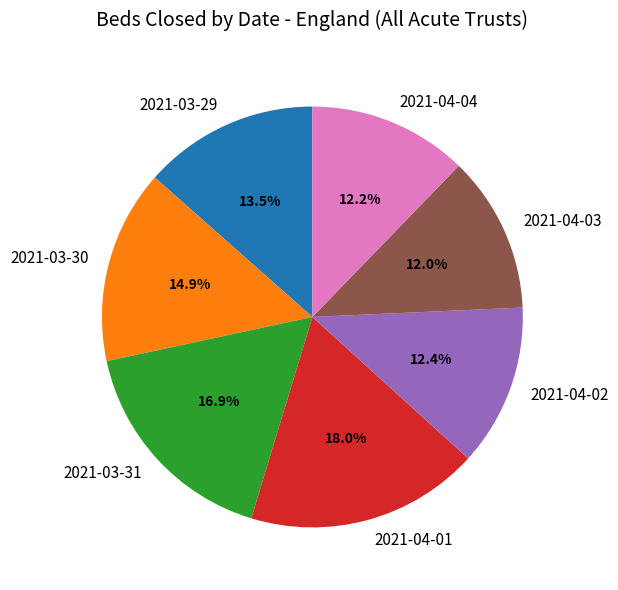

To the nearest percent, what is the difference between the largest and smallest slice percentages?

6%